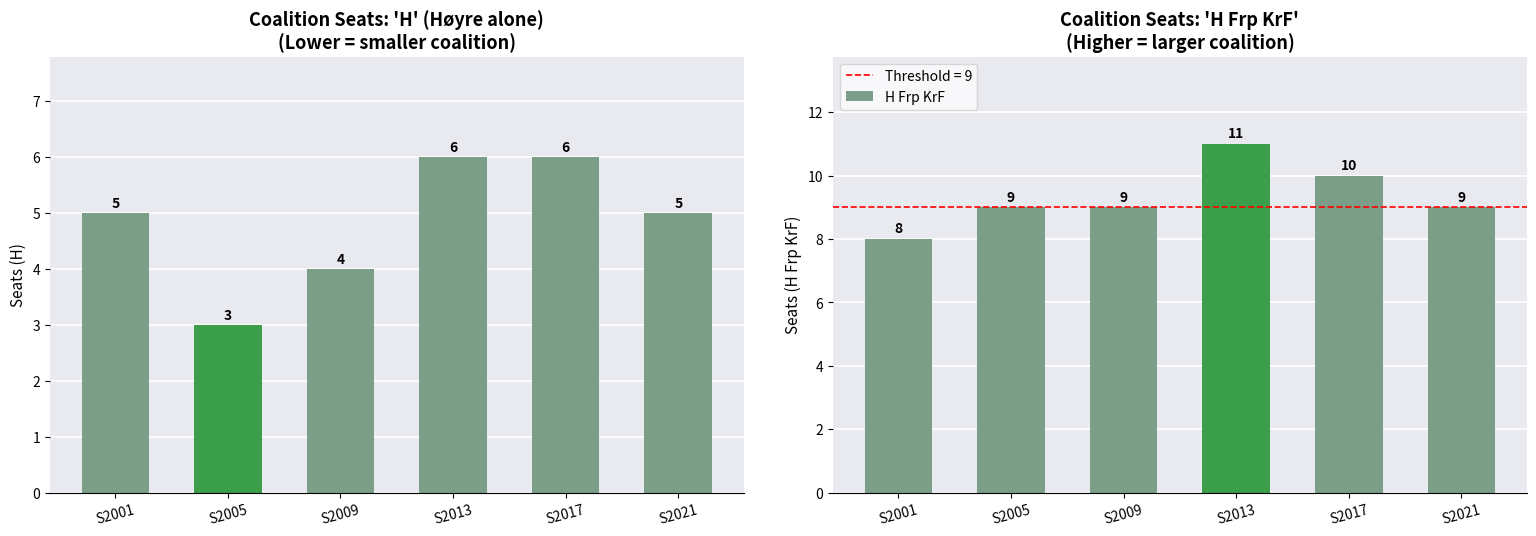

Where does the H Frp KrF series first go above 9?

S2013